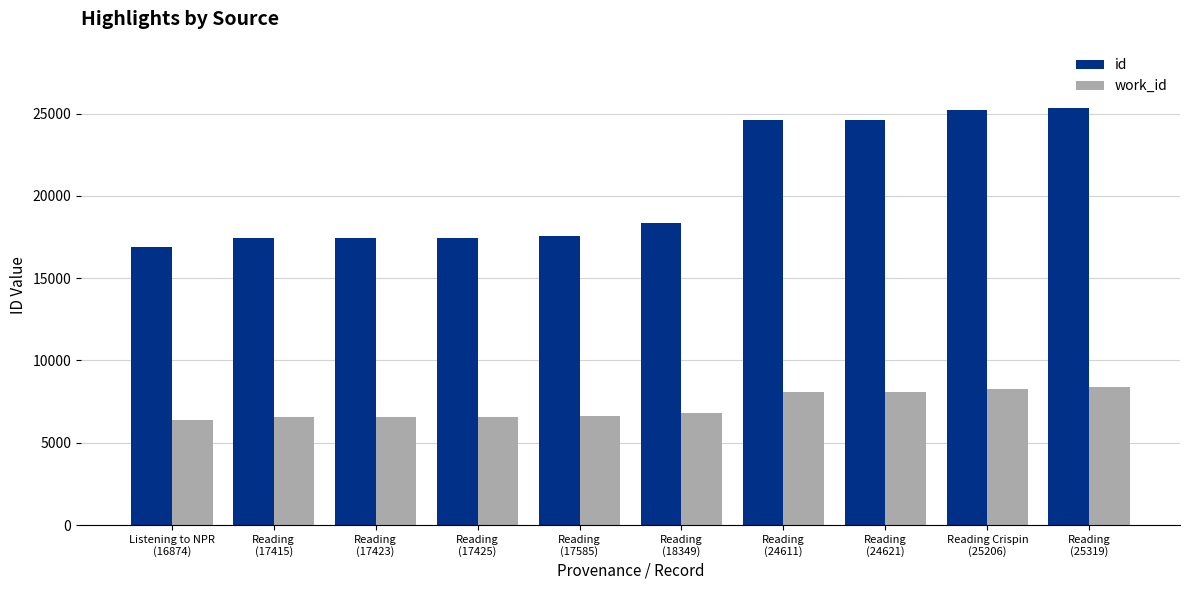

True or false: work_id has a value of 4275 at Reading
(17425).

False